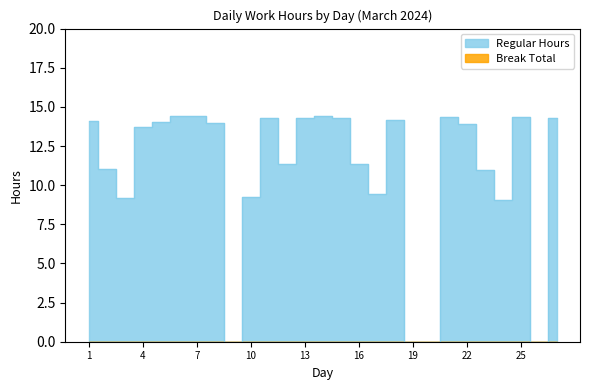

How many points are higher than both their immediate neighbors (excluding endpoints)?

6